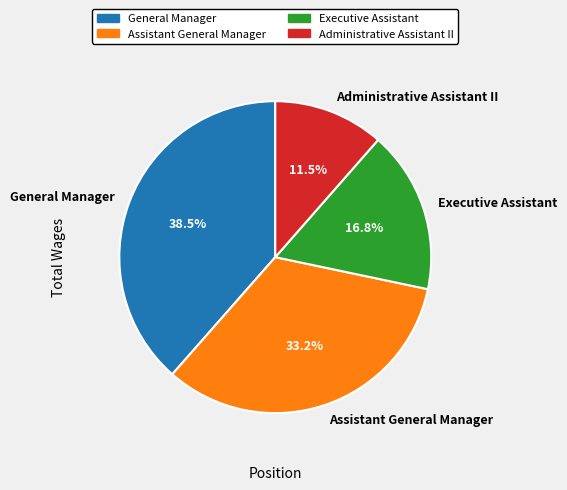

What is the ratio of the value at General Manager to the value at Executive Assistant?

2.3